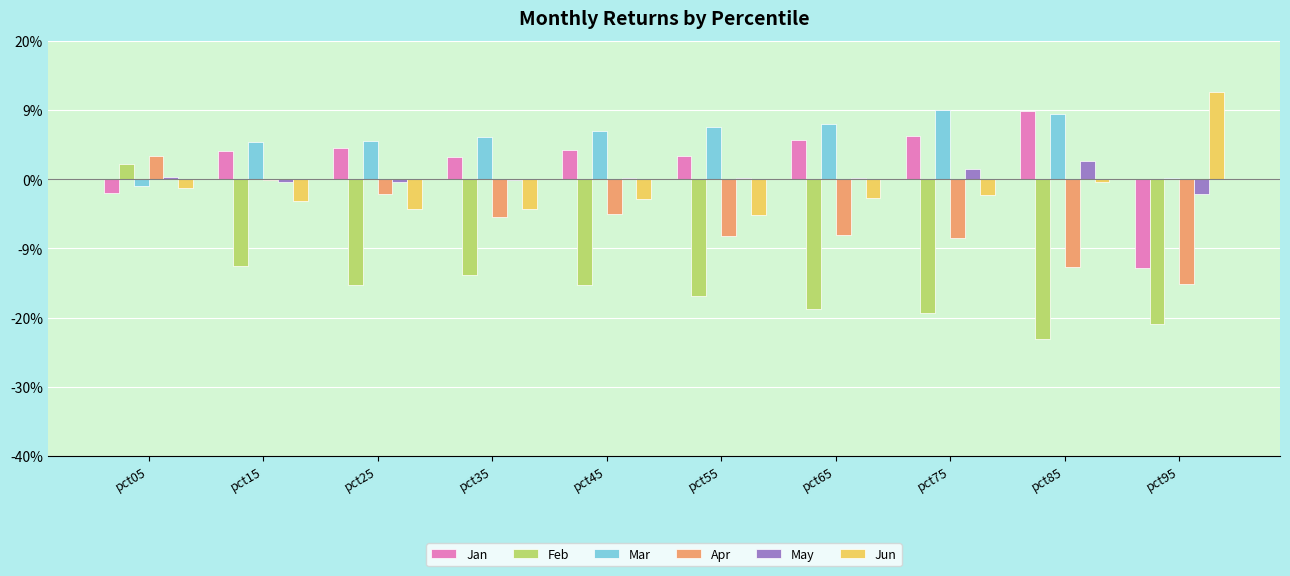

Between pct05 and pct35, which series saw the biggest shift?

Feb